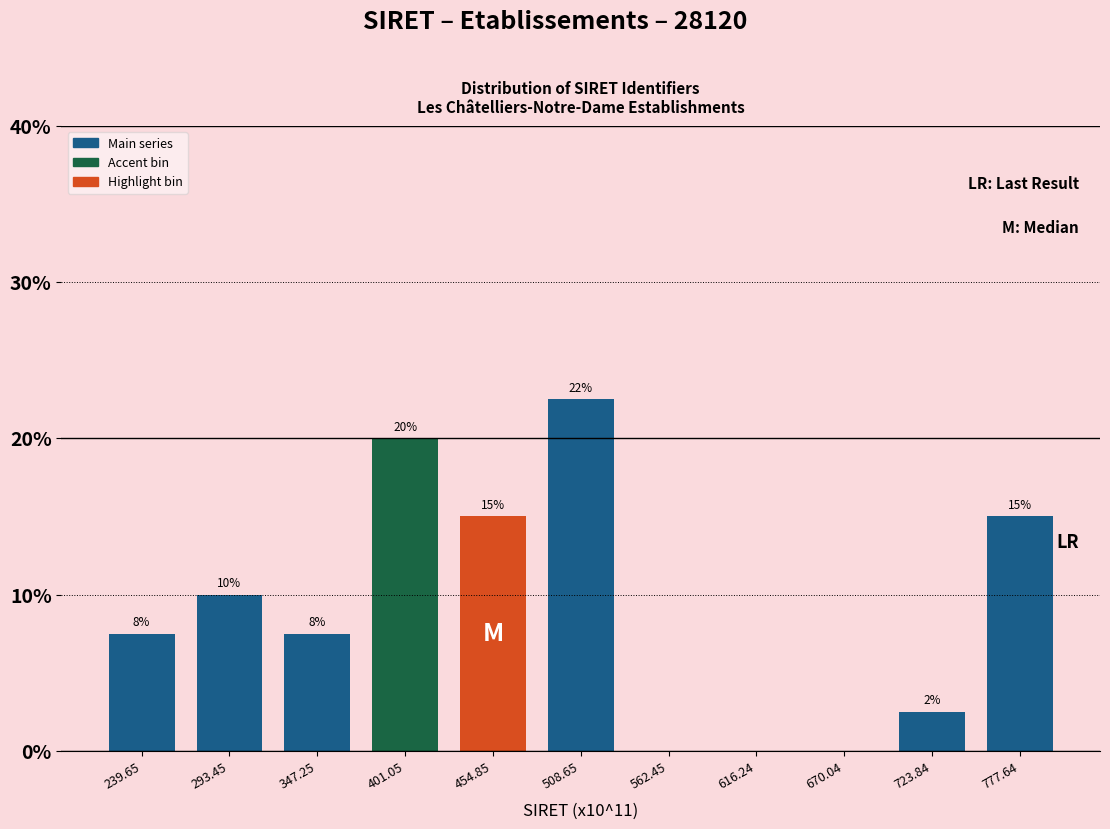

Over which range of the x-axis is the bar tallest?

480 to 540